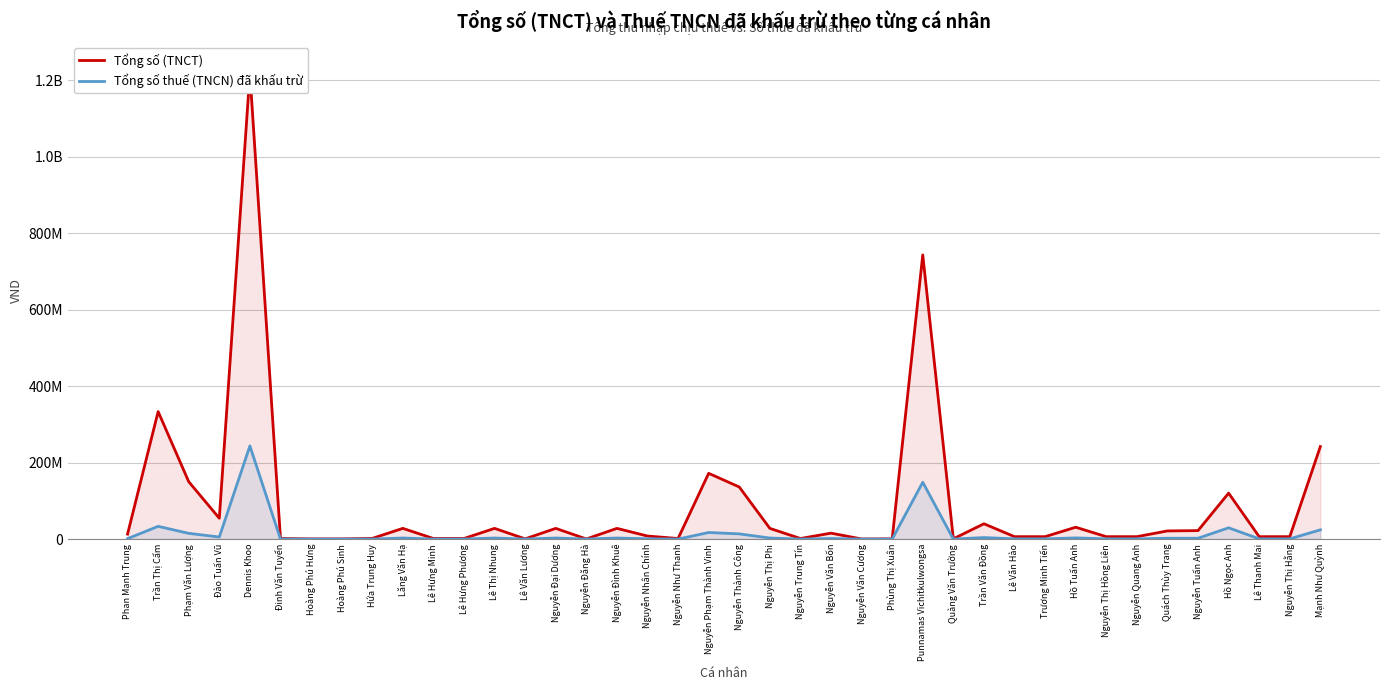

Where does the Tổng số thuế (TNCN) đã khấu trừ series first go above 1099637?

Trần Thị Cẩm